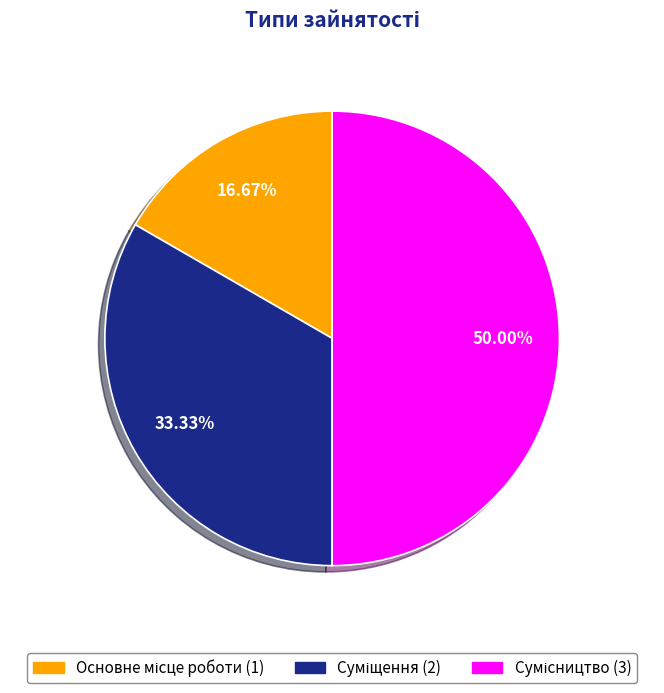

How many slices are in this pie chart?

3